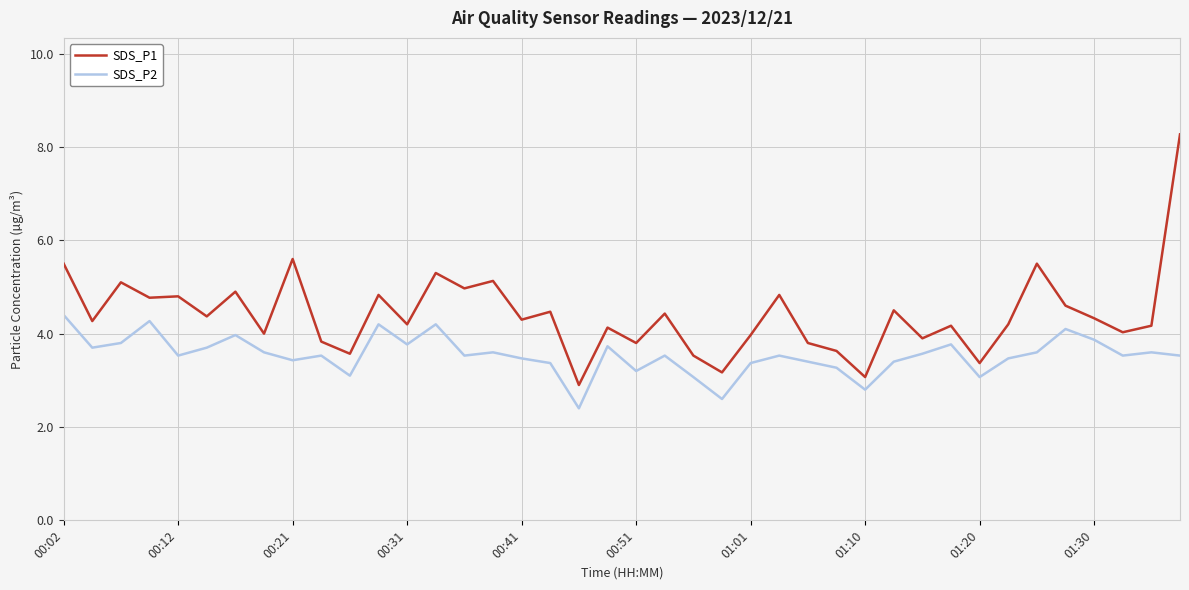

What is the average value of the SDS_P2 series?

3.5